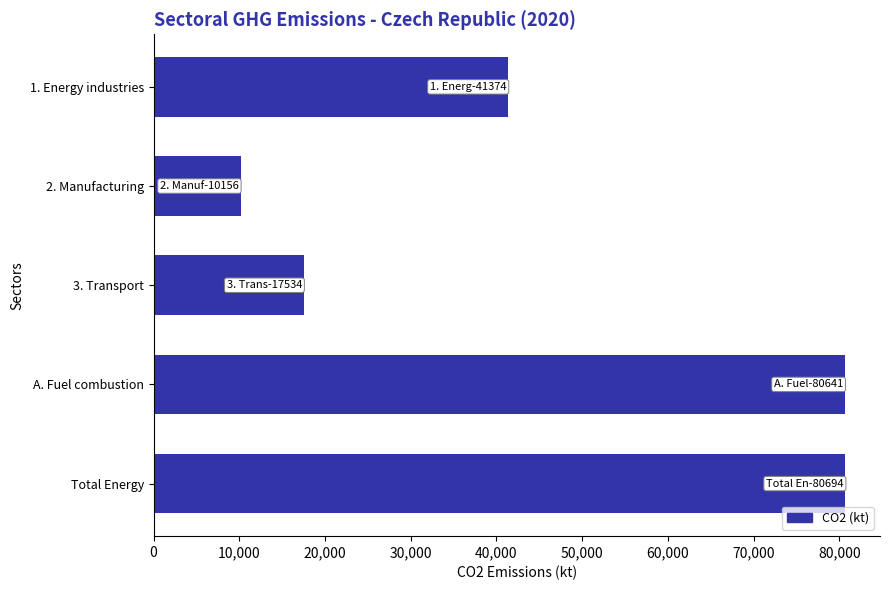

True or false: the data shows 46563.9 at A. Fuel combustion.

False